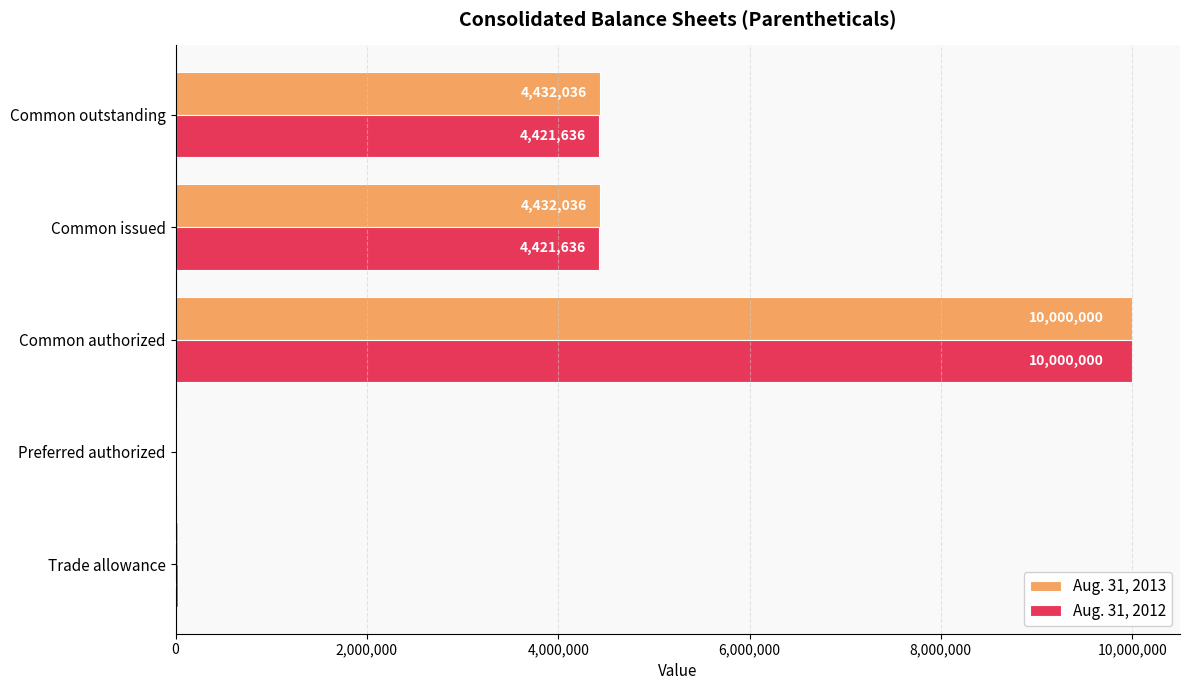

True or false: Aug. 31, 2013 has a value of 10000000 at Common authorized.

True